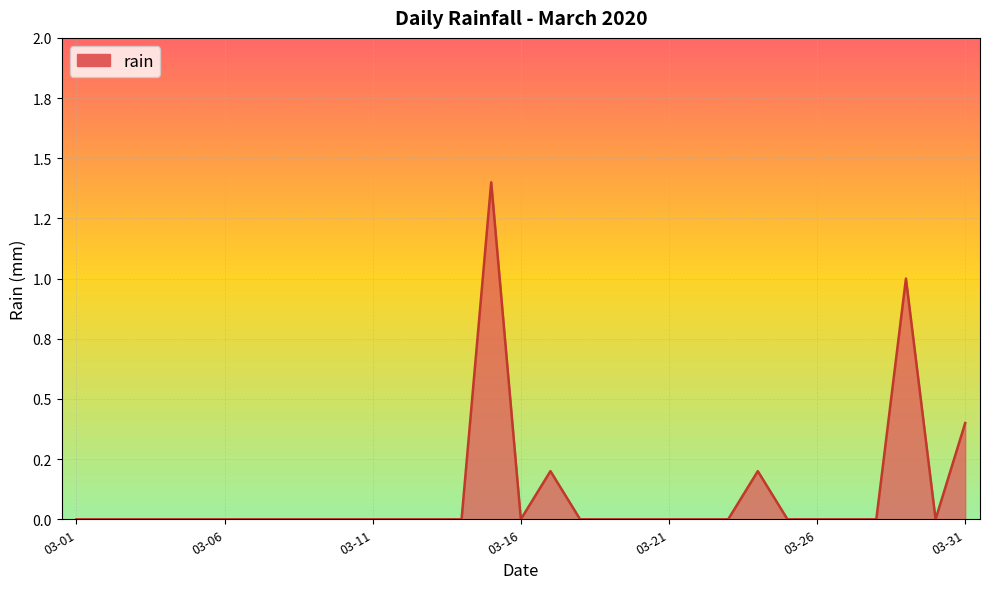

List the labels in order of value, largest first.

2020-03-15, 2020-03-29, 2020-03-31, 2020-03-17, 2020-03-24, 2020-03-01, 2020-03-02, 2020-03-03, 2020-03-04, 2020-03-05, 2020-03-06, 2020-03-07, 2020-03-08, 2020-03-09, 2020-03-10, 2020-03-11, 2020-03-12, 2020-03-13, 2020-03-14, 2020-03-16, 2020-03-18, 2020-03-19, 2020-03-20, 2020-03-21, 2020-03-22, 2020-03-23, 2020-03-25, 2020-03-26, 2020-03-27, 2020-03-28, 2020-03-30